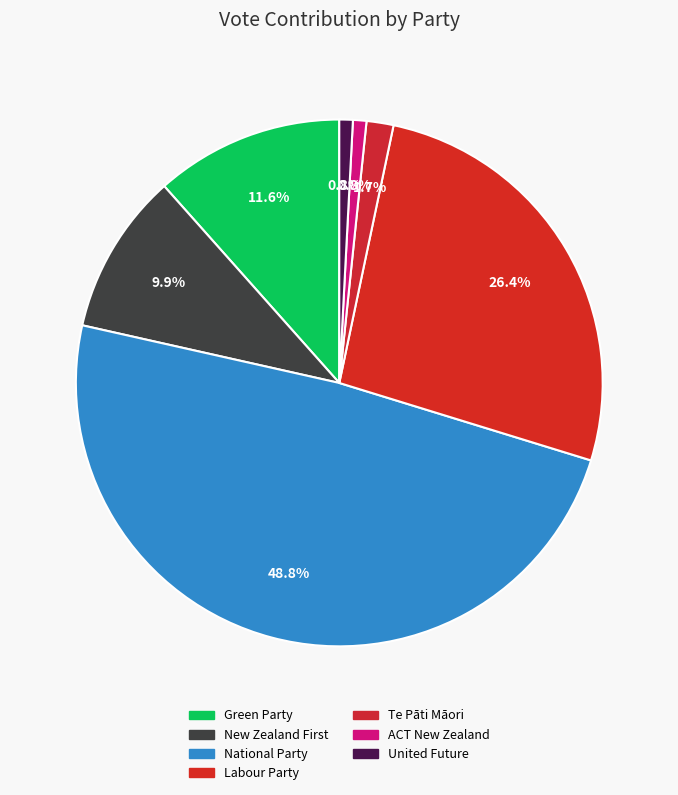

Does any single category account for the majority?

No